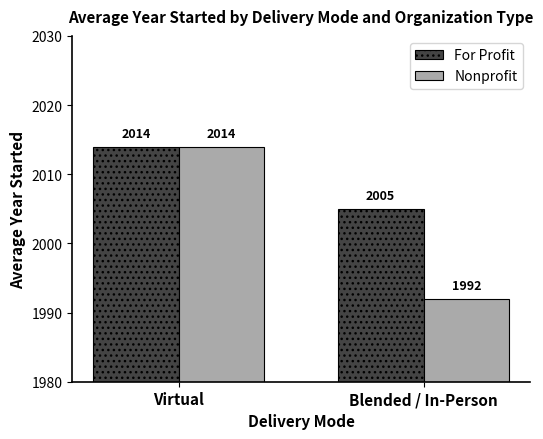

At Blended / In-Person, list the series in order from smallest to largest.

Nonprofit, For Profit